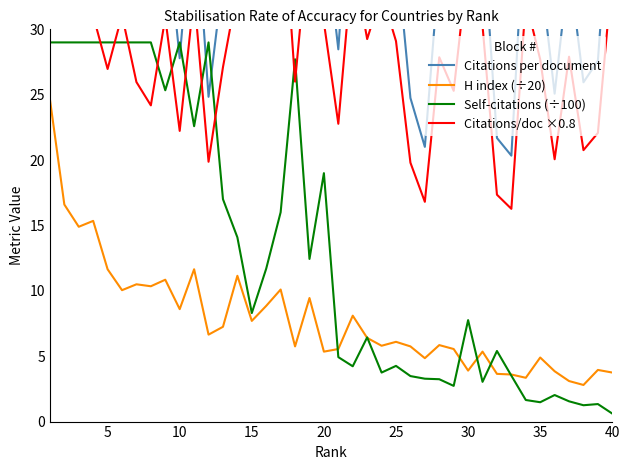

What is the minimum value for H index (÷20)?

2.8